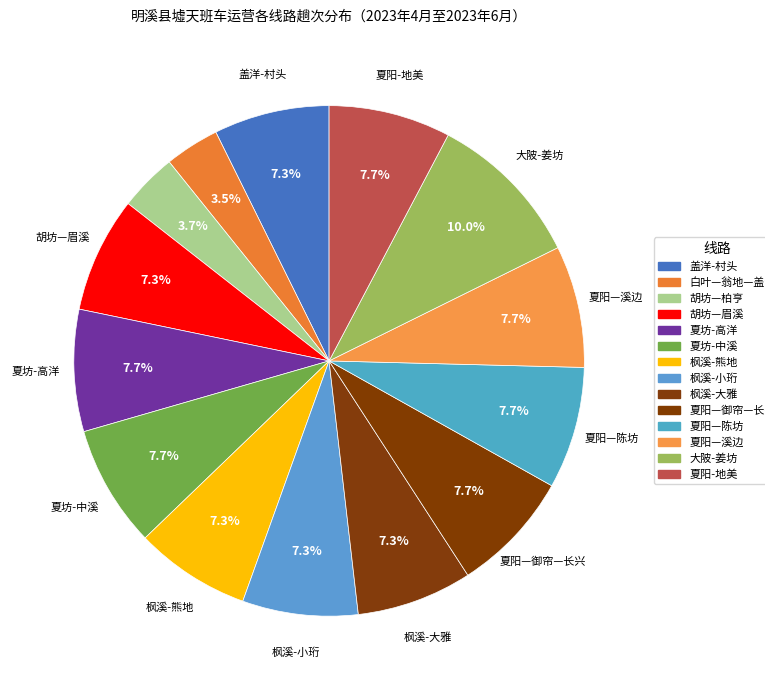

What is the largest slice in the pie chart?

大陂-姜坊